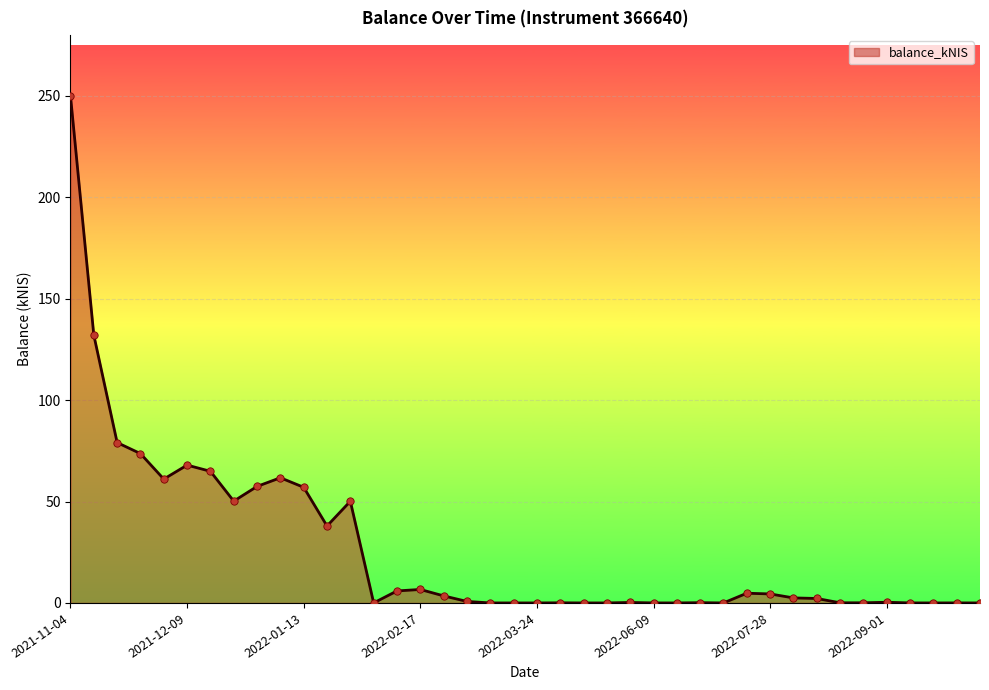

What is the difference between the maximum and minimum values?

250.0